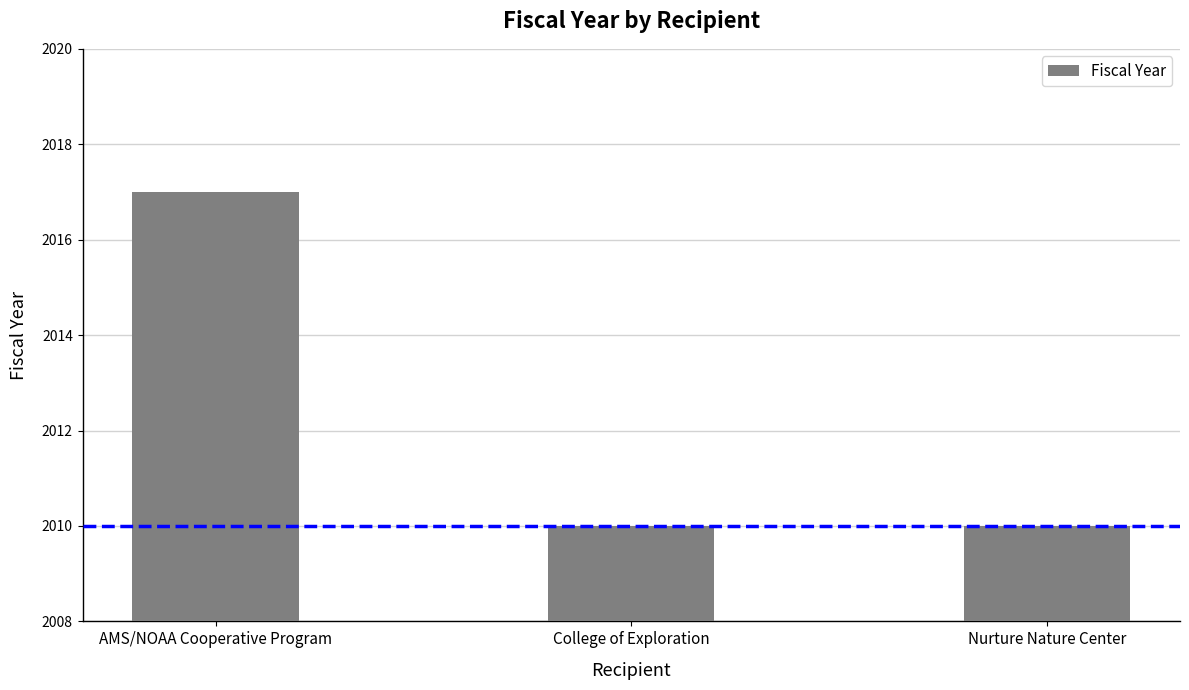

What value does the data have at Nurture Nature Center?

2010